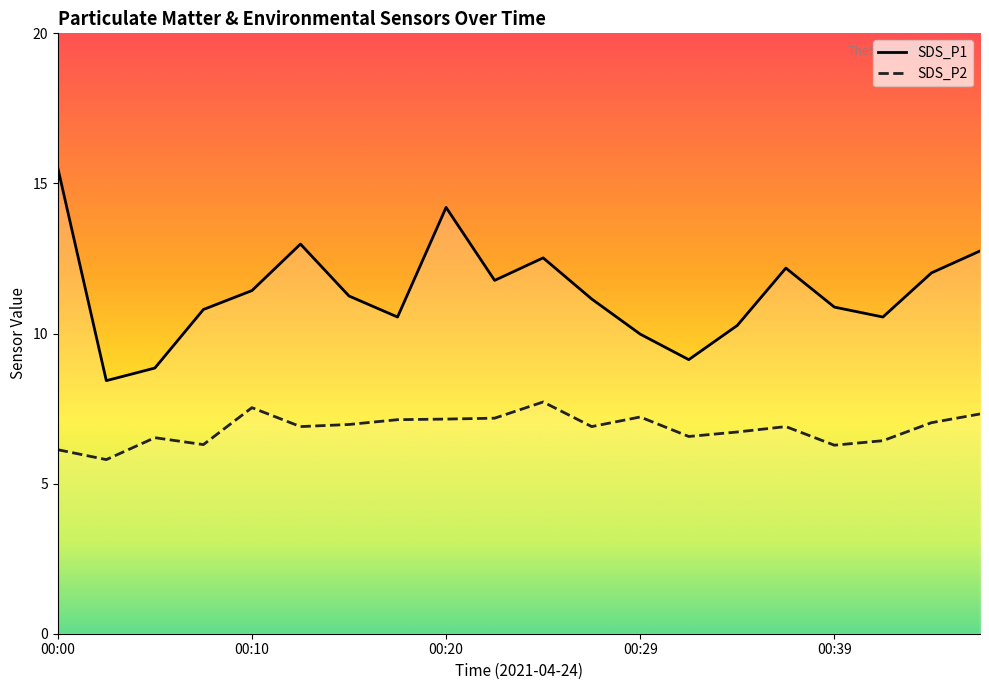

How many lines are shown in the chart?

2